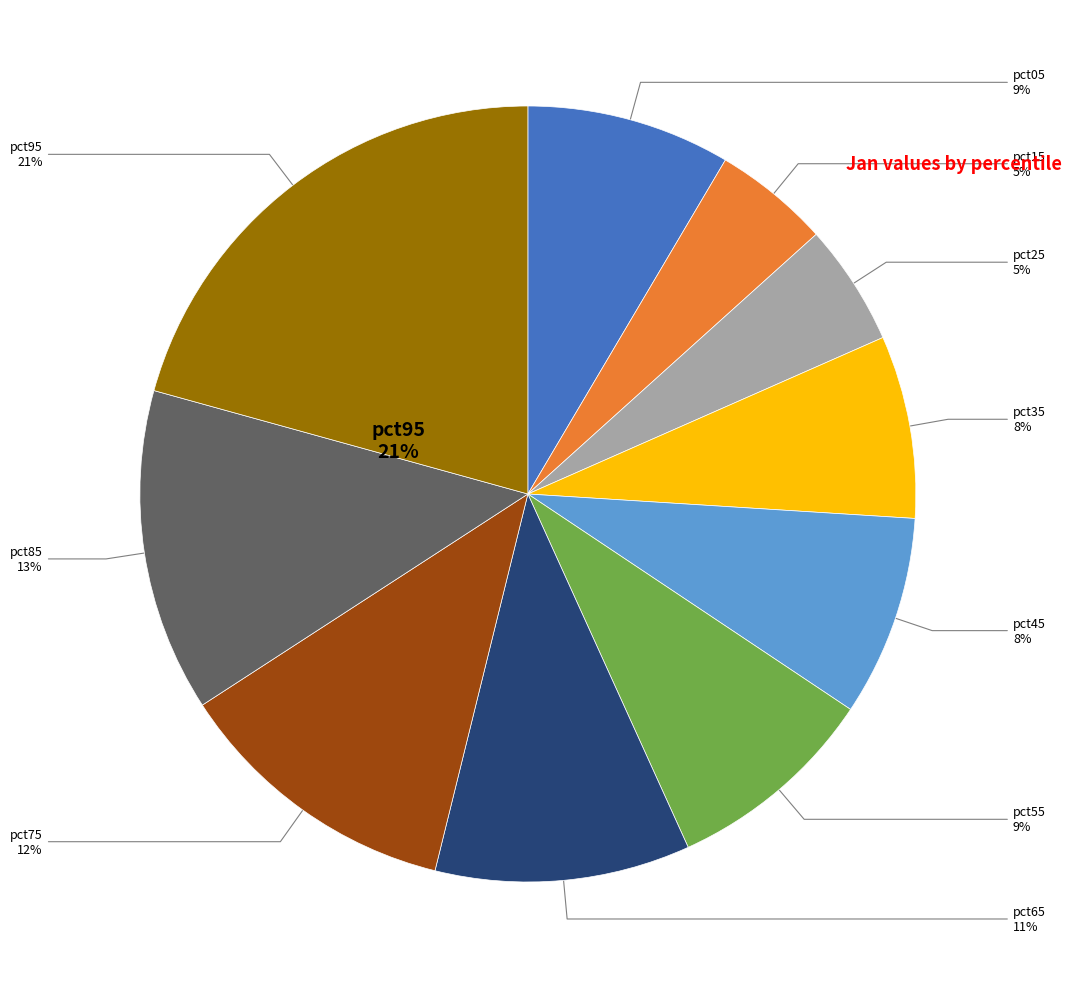

To the nearest percent, what percentage of the pie is pct15?

5%